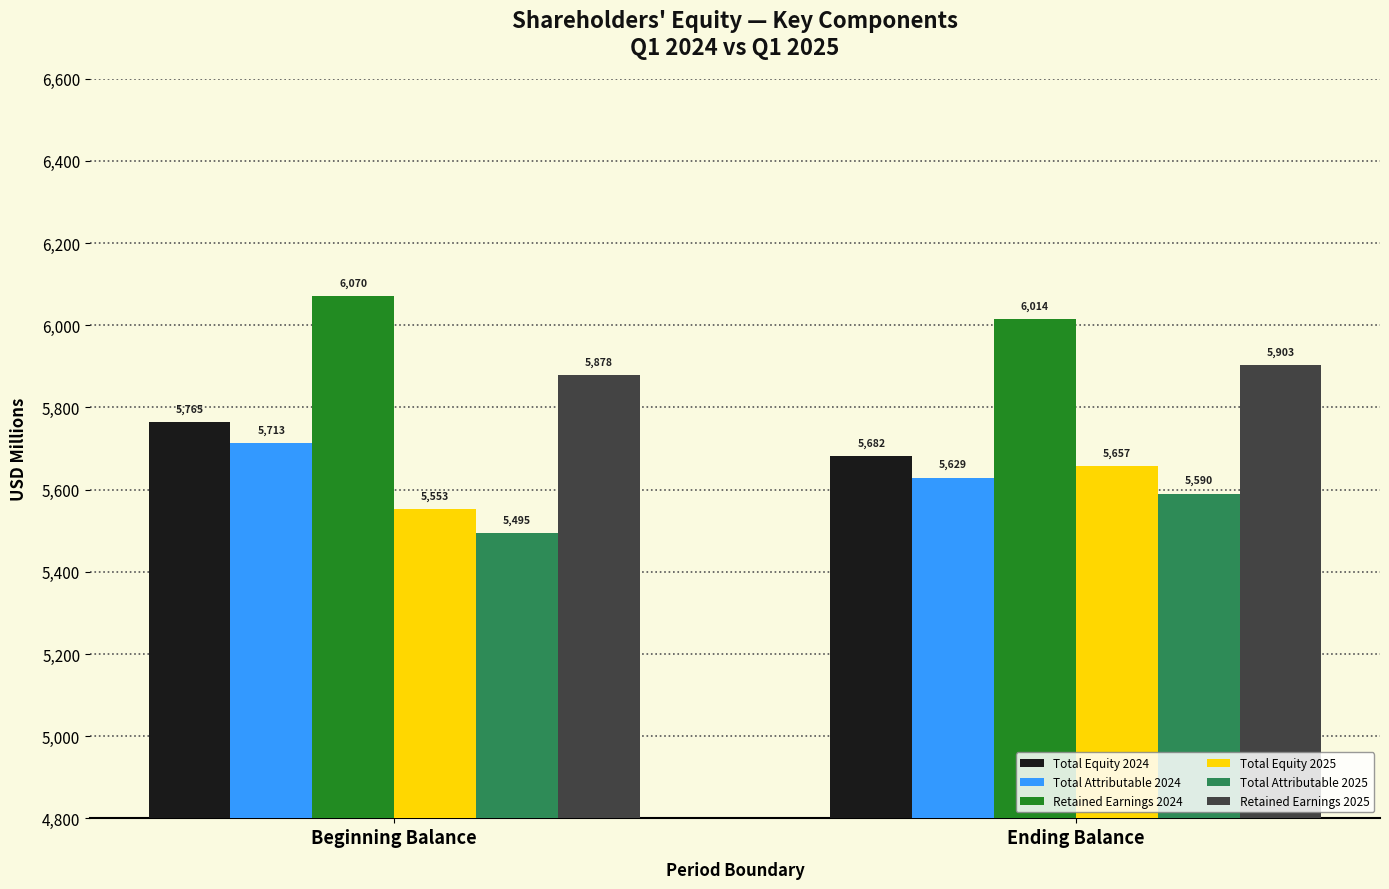

What position from the left is Ending Balance?

2